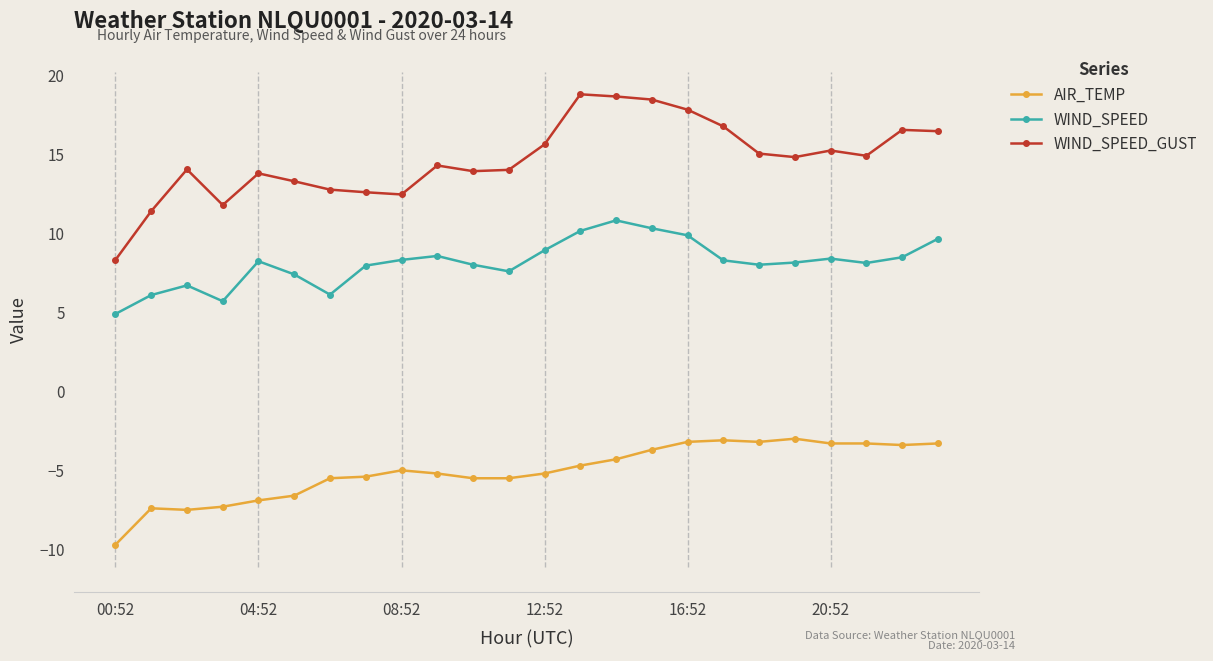

What are all the series names shown in the legend?

AIR_TEMP, WIND_SPEED, WIND_SPEED_GUST